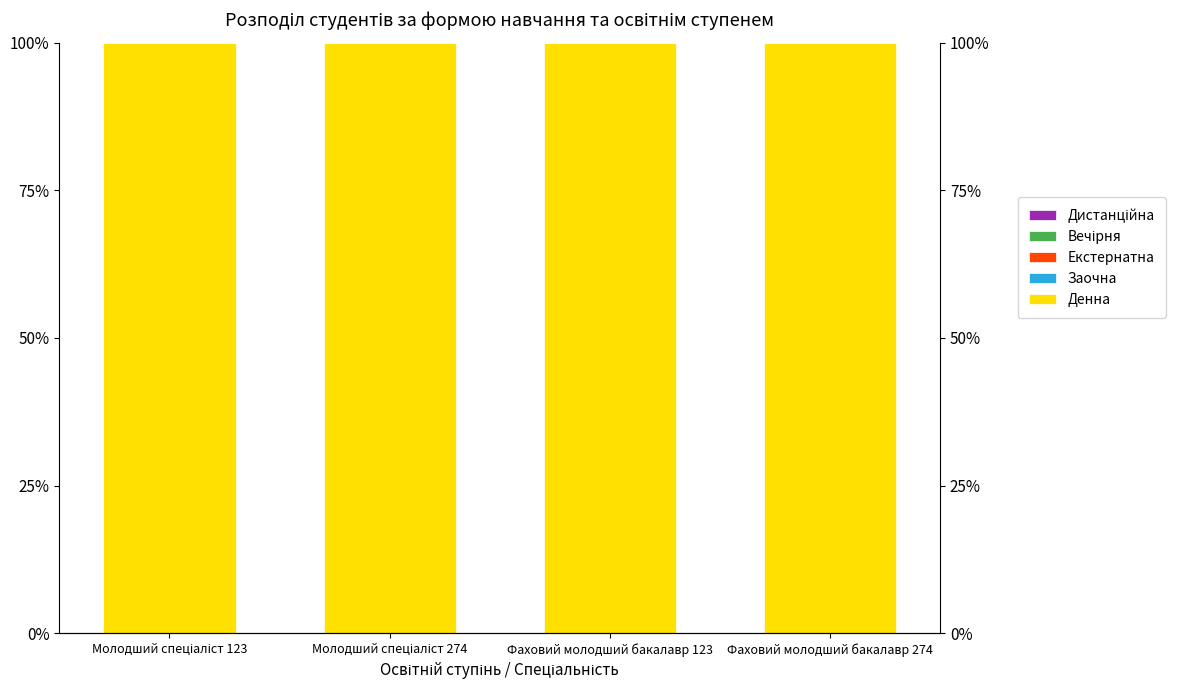

Reading left to right, extract all data points from this chart.

Денна: Молодший спеціаліст 123=100	Молодший спеціаліст 274=100	Фаховий молодший бакалавр 123=100	Фаховий молодший бакалавр 274=100
Заочна: Молодший спеціаліст 123=0	Молодший спеціаліст 274=0	Фаховий молодший бакалавр 123=0	Фаховий молодший бакалавр 274=0
Екстернатна: Молодший спеціаліст 123=0	Молодший спеціаліст 274=0	Фаховий молодший бакалавр 123=0	Фаховий молодший бакалавр 274=0
Вечірня: Молодший спеціаліст 123=0	Молодший спеціаліст 274=0	Фаховий молодший бакалавр 123=0	Фаховий молодший бакалавр 274=0
Дистанційна: Молодший спеціаліст 123=0	Молодший спеціаліст 274=0	Фаховий молодший бакалавр 123=0	Фаховий молодший бакалавр 274=0